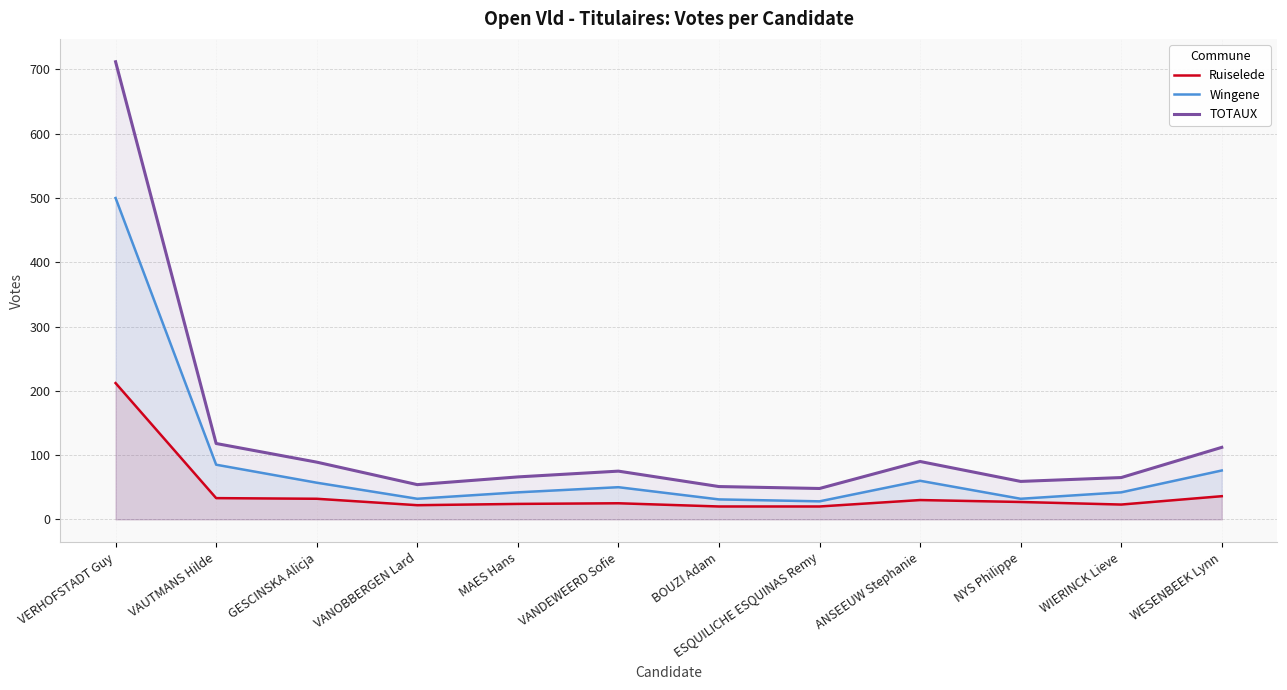

Which has a higher value, WIERINCK Lieve or ANSEEUW Stephanie?

ANSEEUW Stephanie